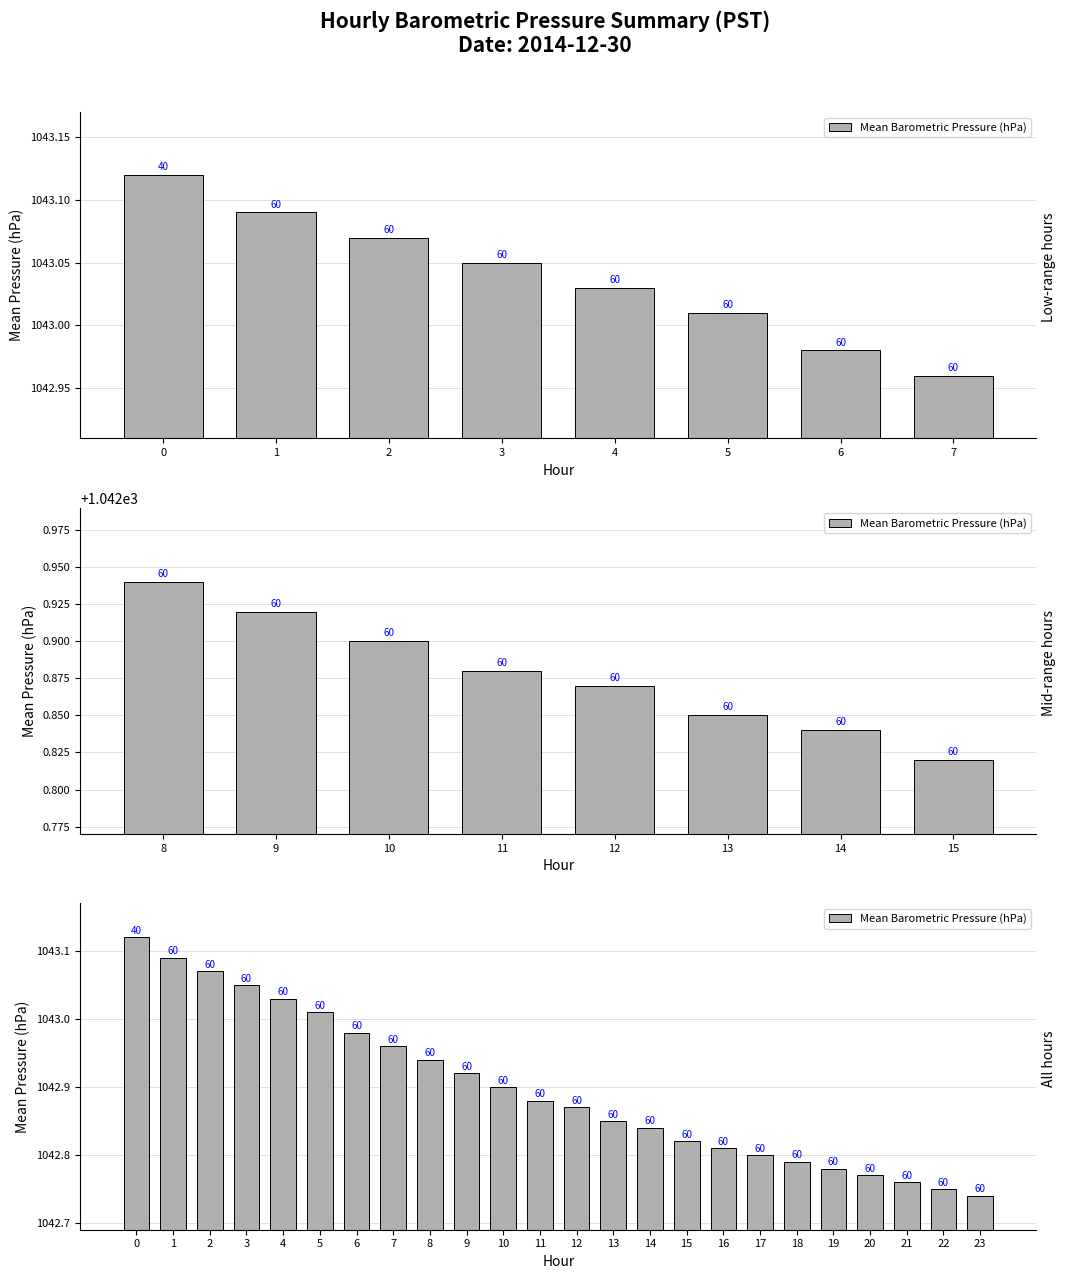

Reading left to right, what are all the values shown in this chart?

0=1043.1	1=1043.1	2=1043.1	3=1043.0	4=1043.0	5=1043.0	6=1043.0	7=1043.0	8=1042.9	9=1042.9	10=1042.9	11=1042.9	12=1042.9	13=1042.8	14=1042.8	15=1042.8	16=1042.8	17=1042.8	18=1042.8	19=1042.8	20=1042.8	21=1042.8	22=1042.8	23=1042.7